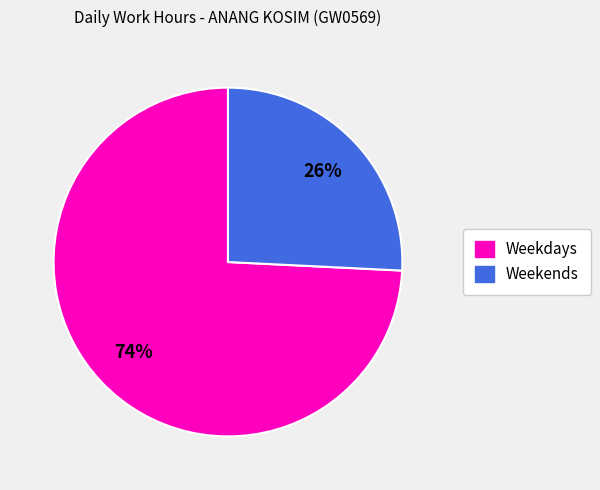

To the nearest percent, what is the difference between the largest and smallest slice percentages?

48%